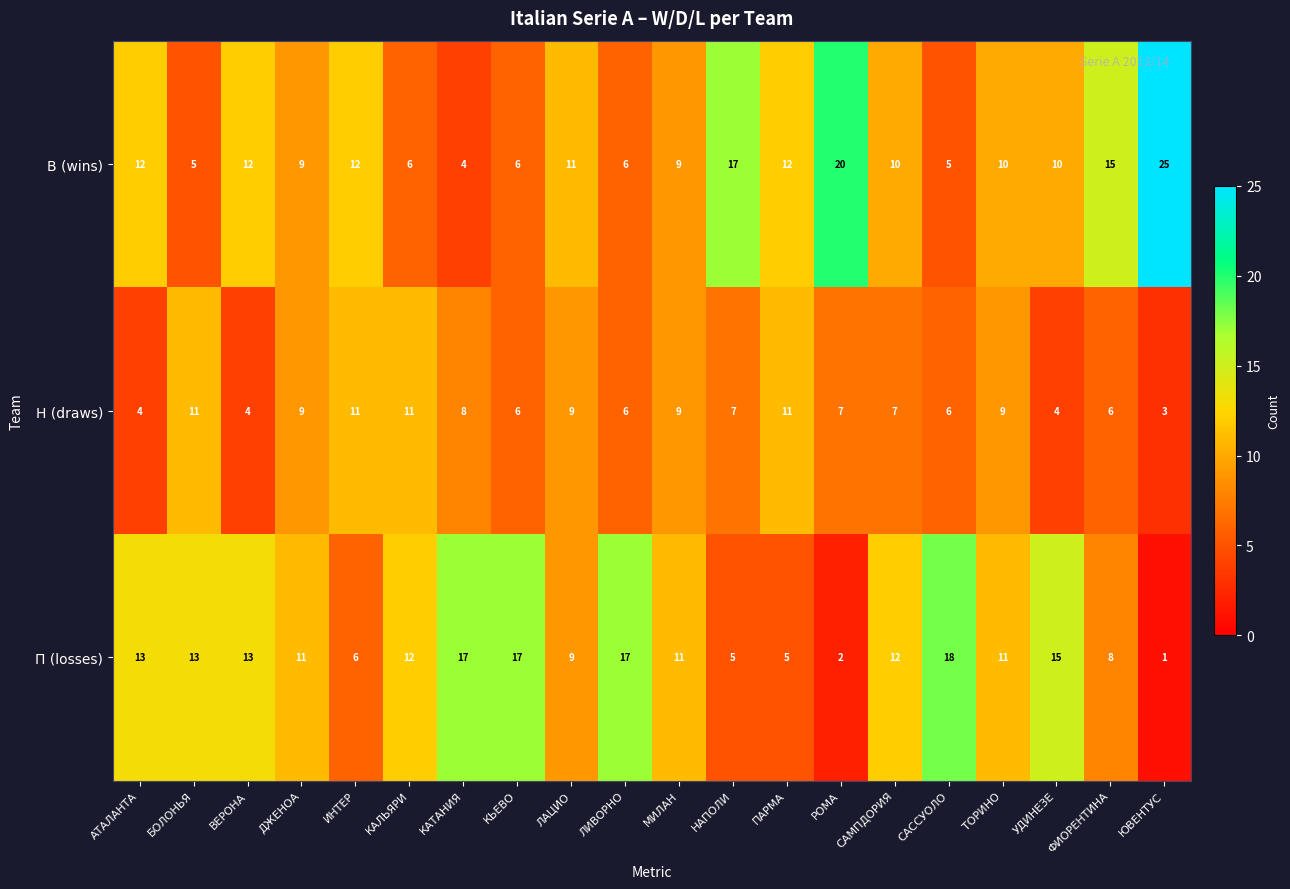

Is the value of В (wins) at ЮВЕНТУС greater than the value of Н (draws) at САССУОЛО?

Yes